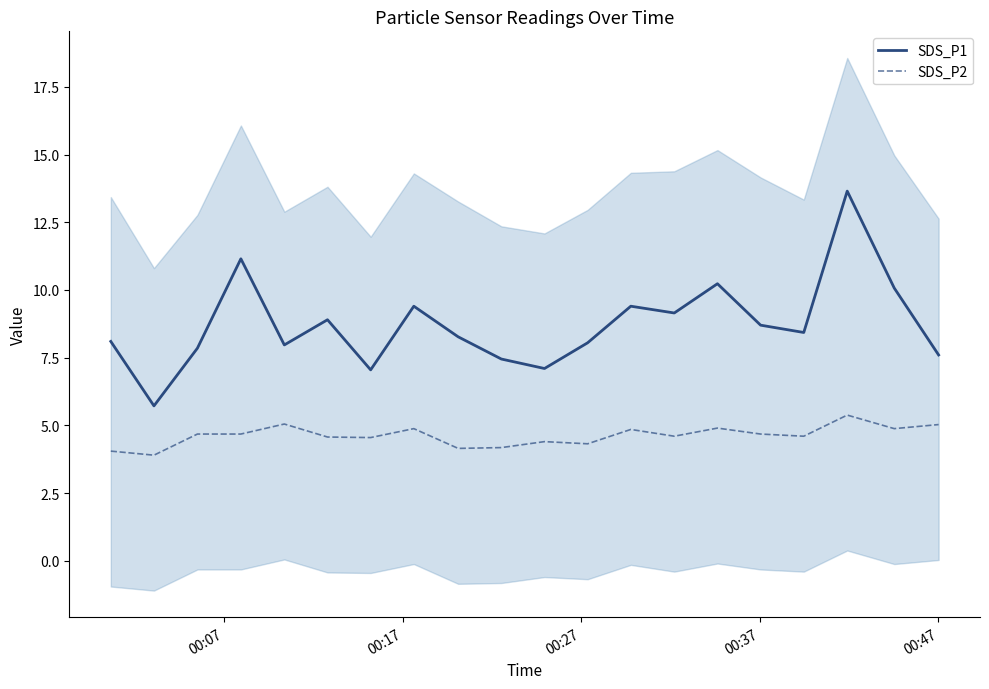

What is the highest value of the SDS_P2 series?

5.4